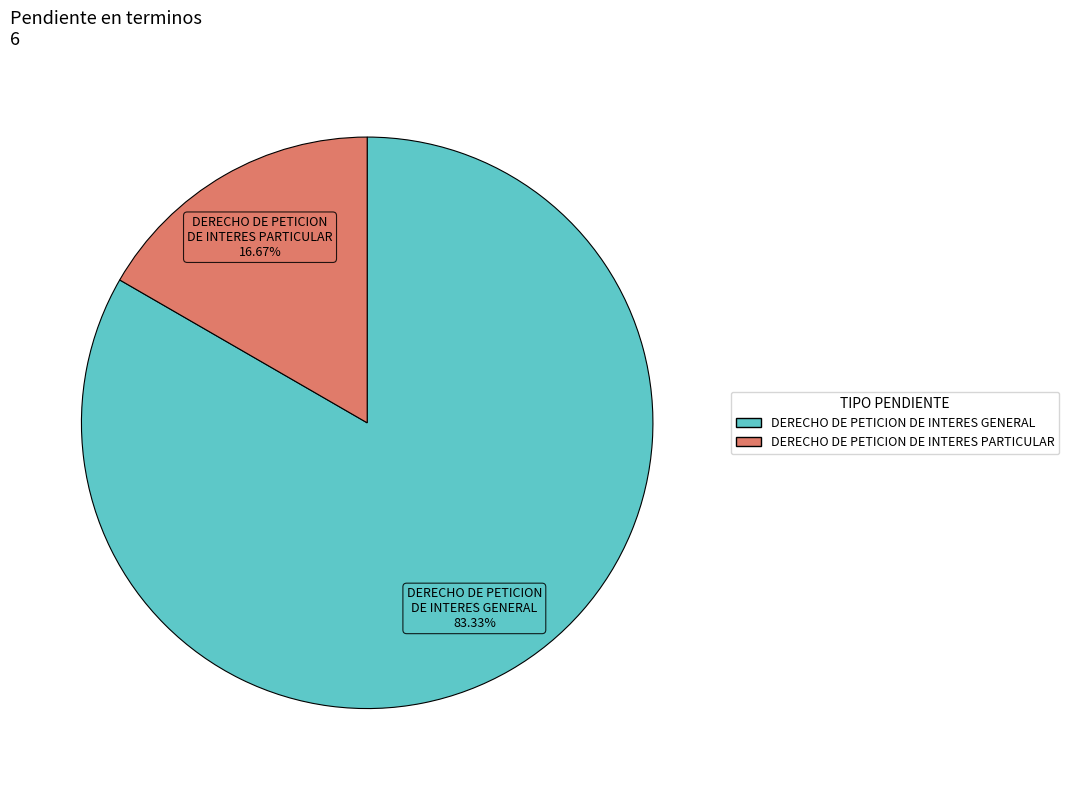

What percentage is the DERECHO DE PETICION DE INTERES GENERAL slice, to the nearest percent?

83%